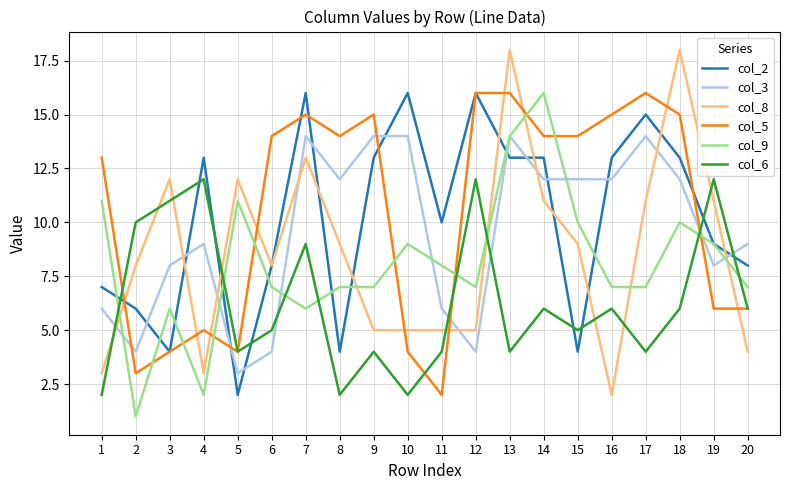

The col_3 series shows 7 at 16. True or false?

False